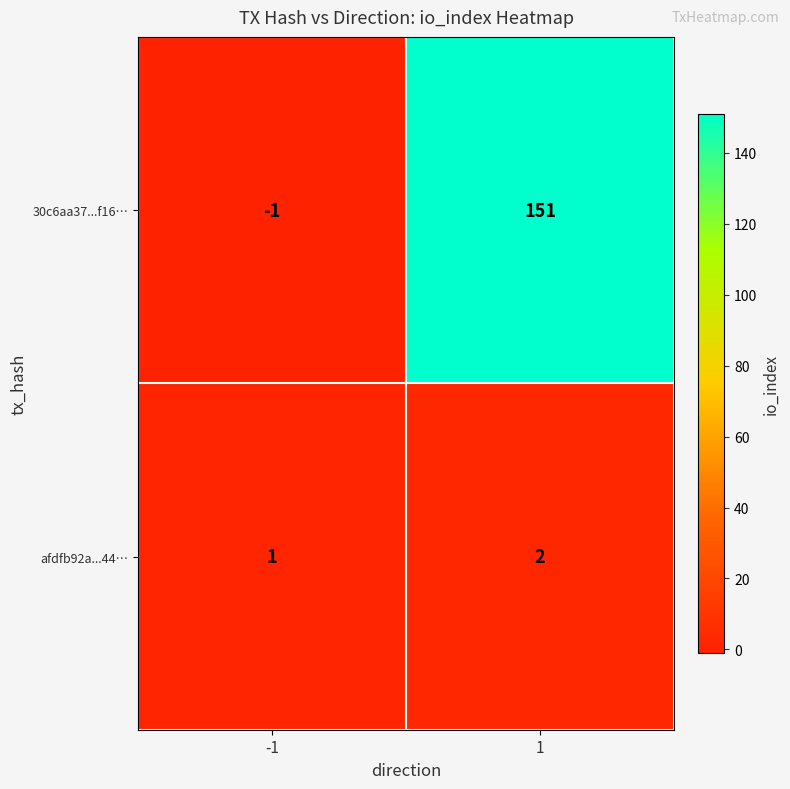

At which category does the chart reach its minimum across all series?

-1